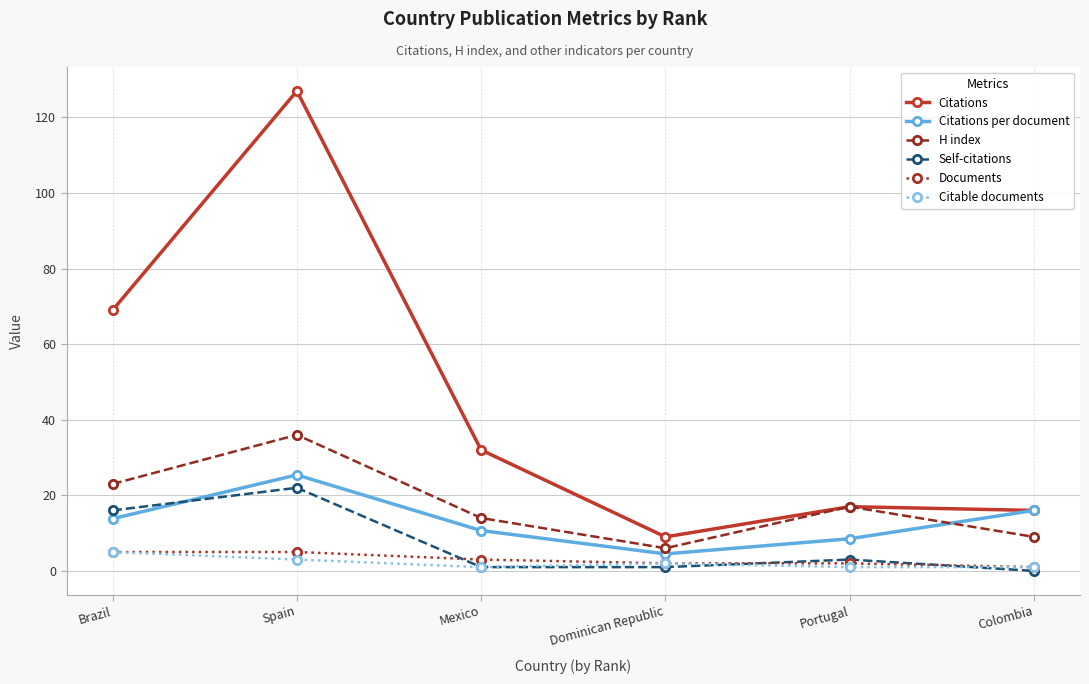

Which series changed the most between Brazil and Colombia?

Citations